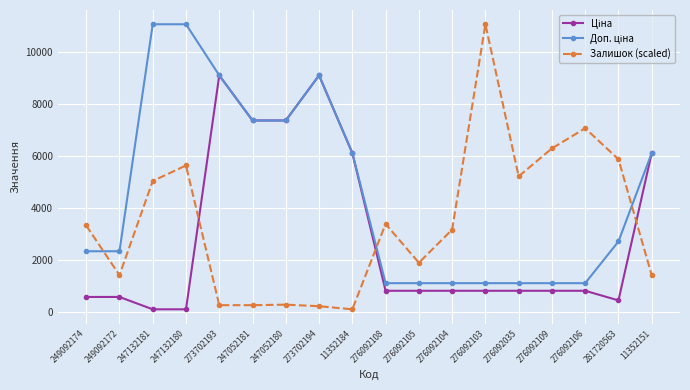

Count the number of categories in the chart.

18